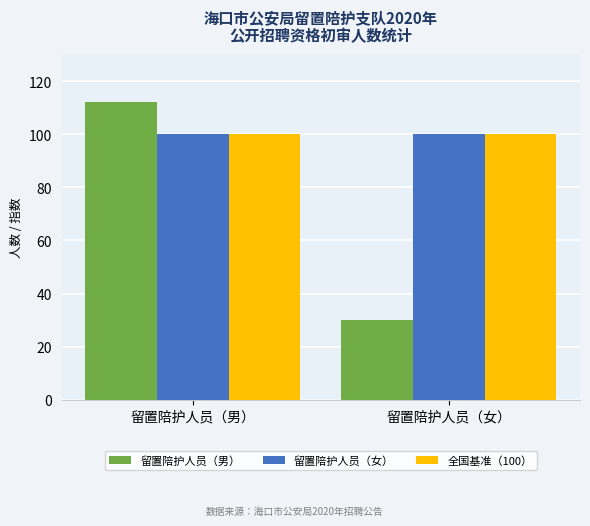

Reading left to right, extract all data points from this chart.

留置陪护人员（男）: 留置陪护人员（男）=112	留置陪护人员（女）=30
留置陪护人员（女）: 留置陪护人员（男）=100	留置陪护人员（女）=100
全国基准（100）: 留置陪护人员（男）=100	留置陪护人员（女）=100